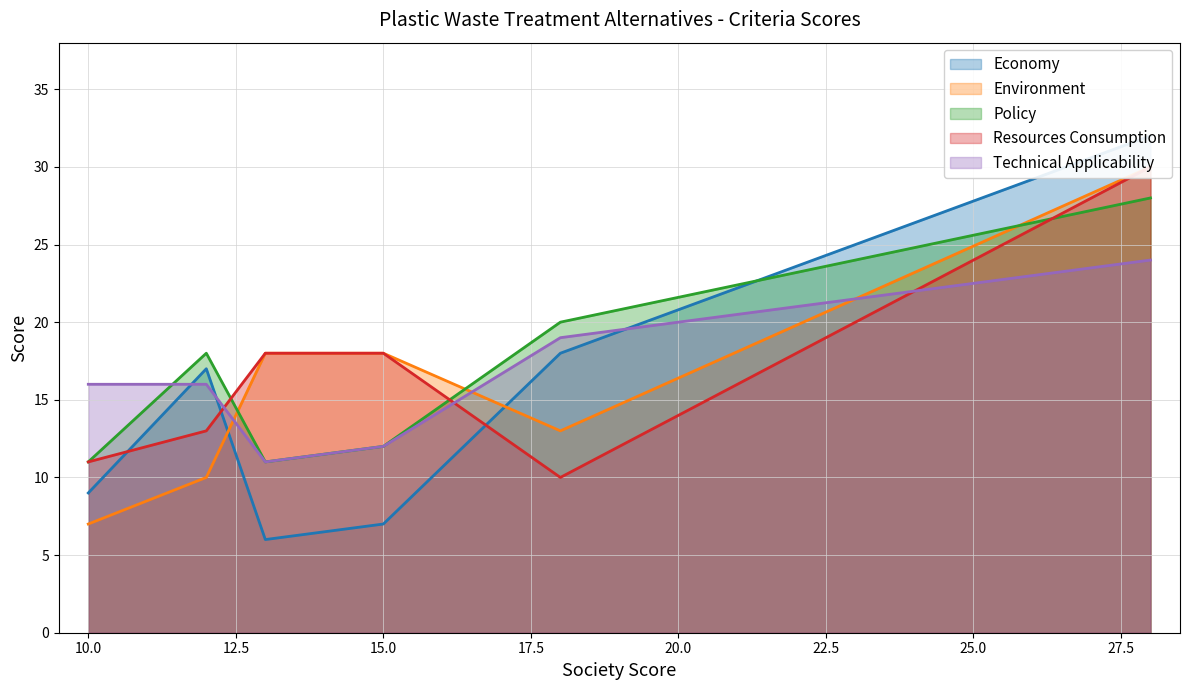

True or false: Policy has a value of 4 at 10.0.

False